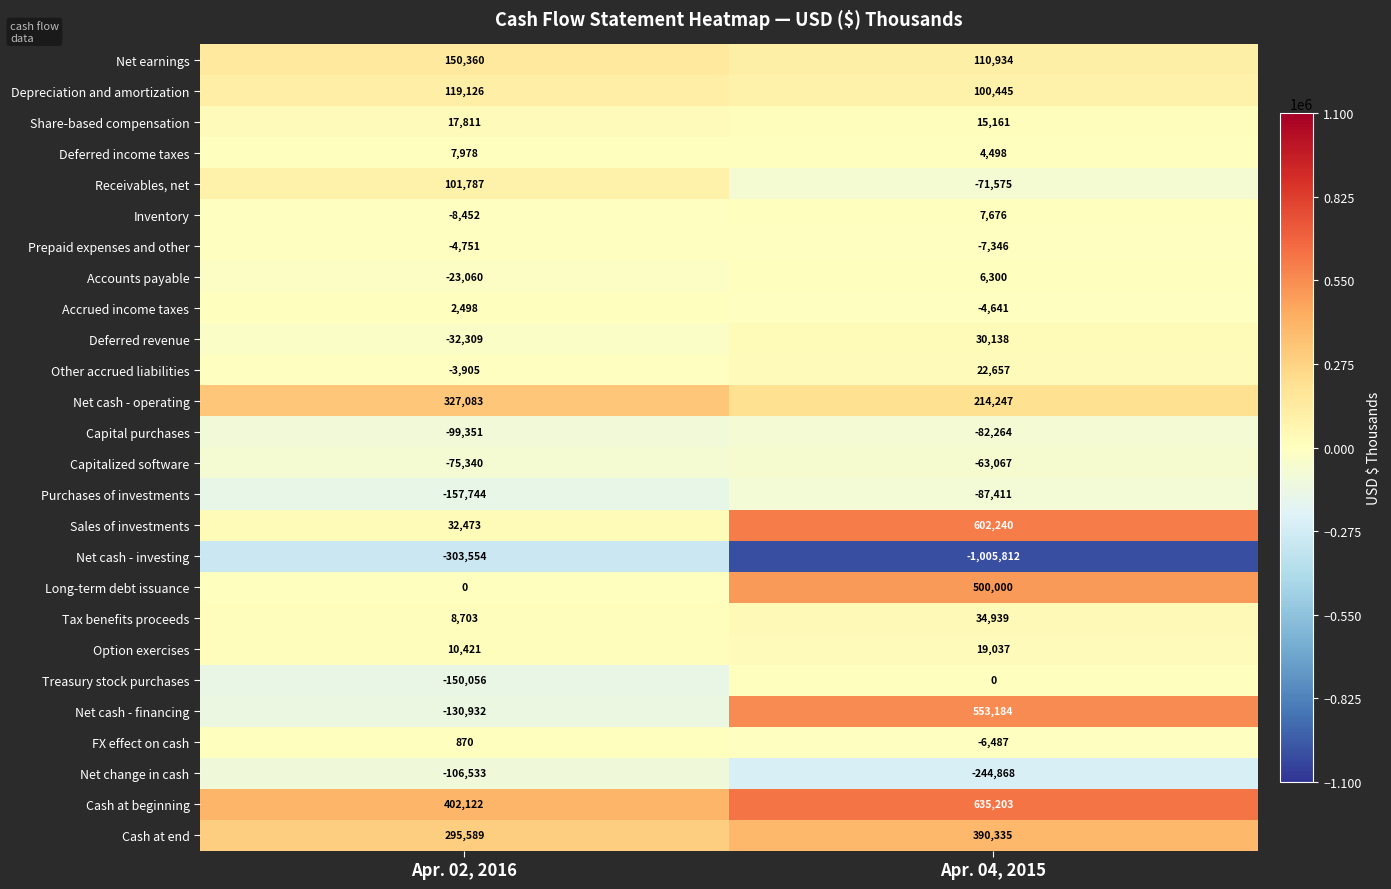

True or false: Accounts payable has a value of -14566 at Apr. 02, 2016.

False